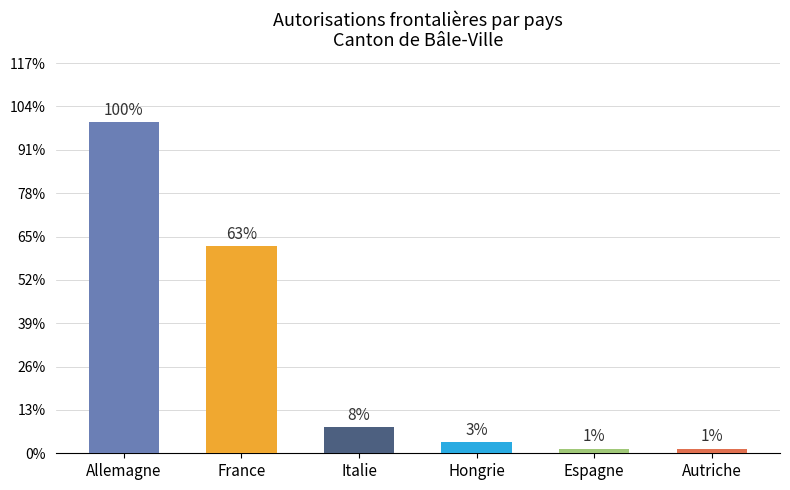

Between France and Espagne, which is larger?

France